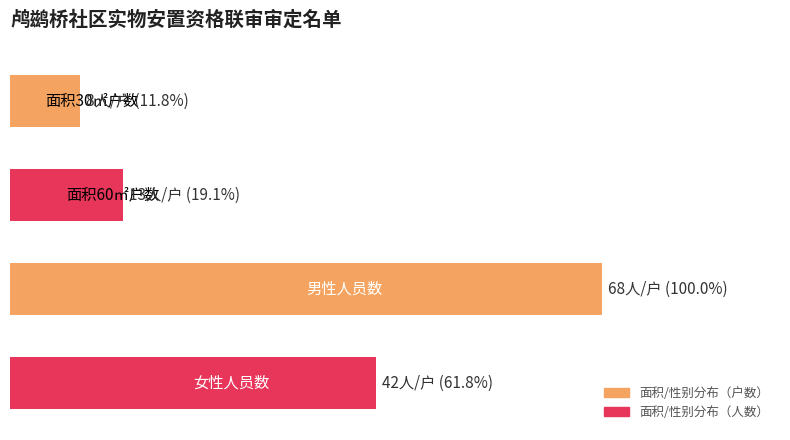

Does the chart contain any negative values?

No